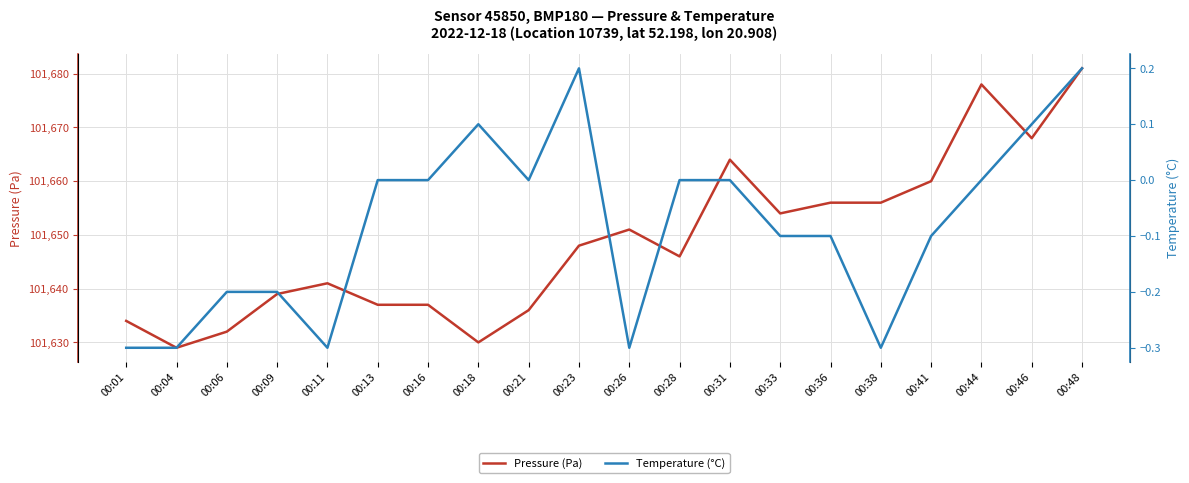

What is the difference between the maximum and minimum values in the Temperature (°C) series?

0.5